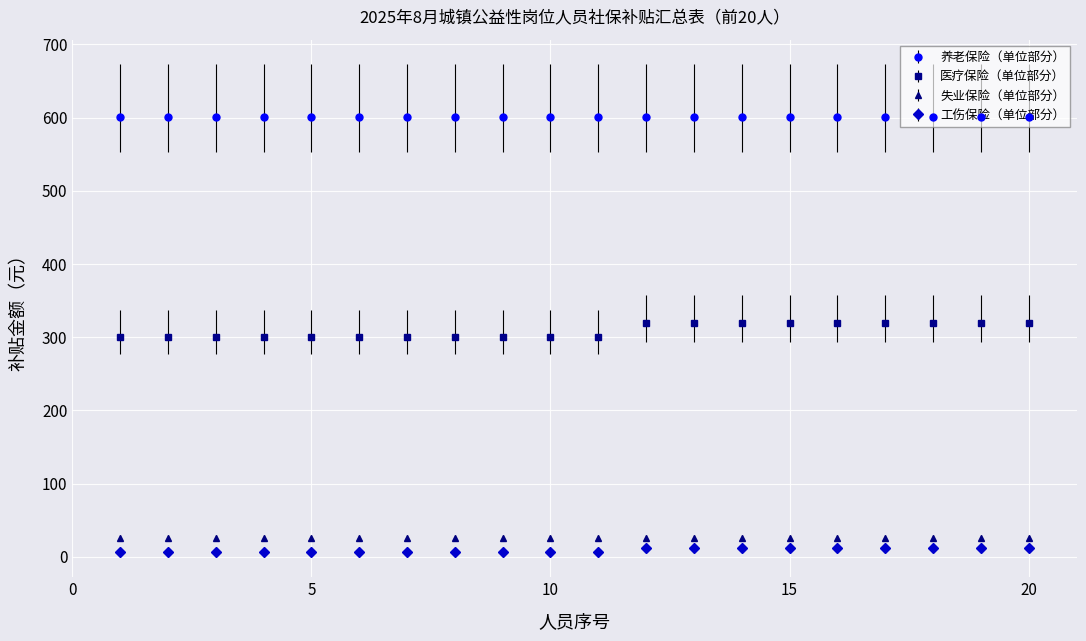

True or false: 医疗保险（单位部分） and 工伤保险（单位部分） cross at least once.

False